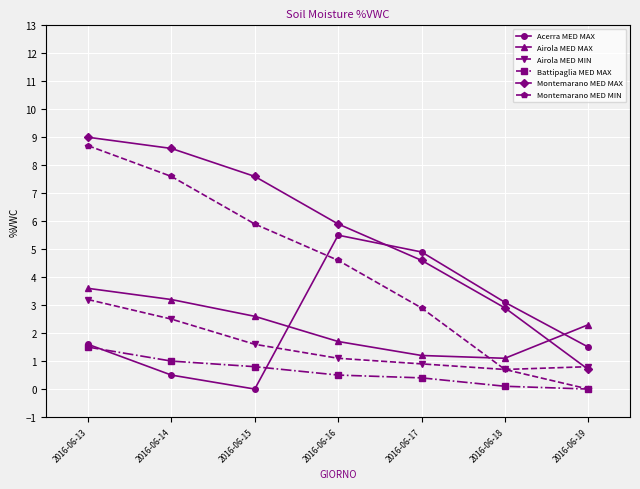

Where does the Montemarano MED MIN series first go above 4?

2016-06-13